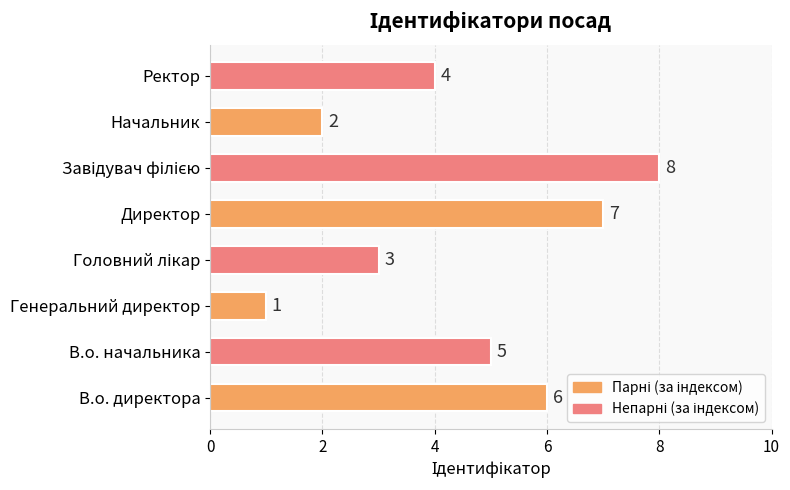

What is the difference between the maximum and minimum values?

7